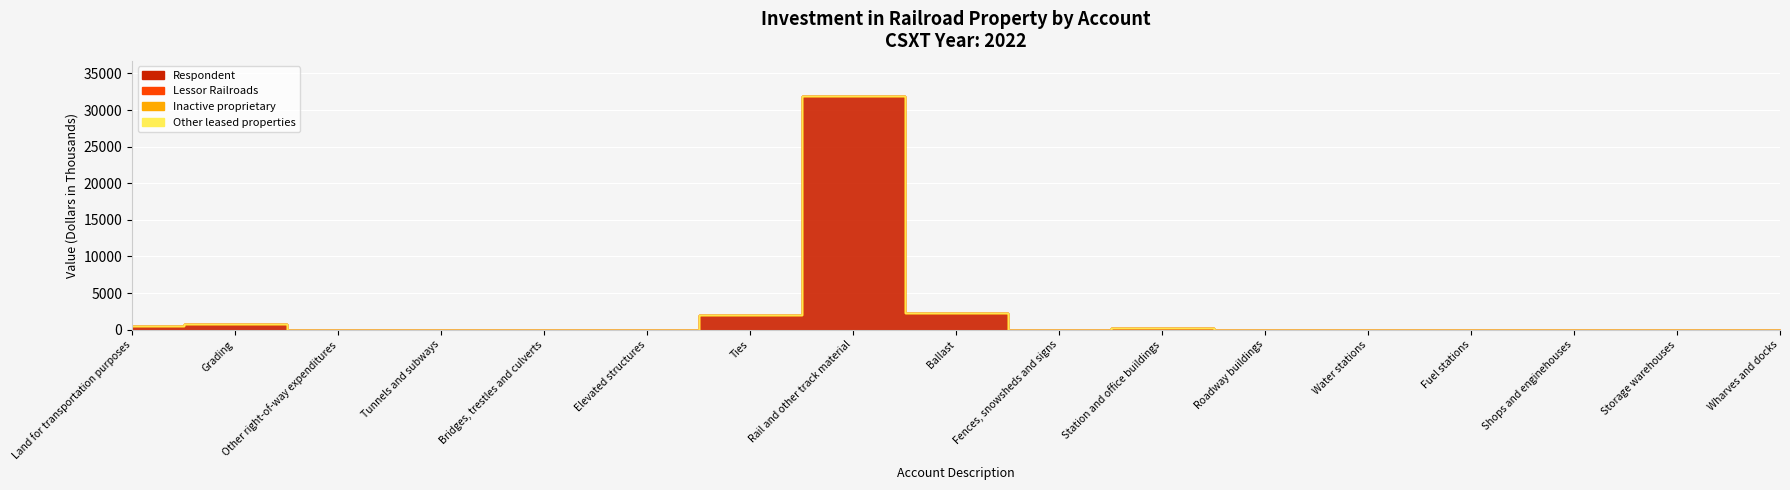

Where is the first local minimum for Respondent?

Fences, snowsheds and signs